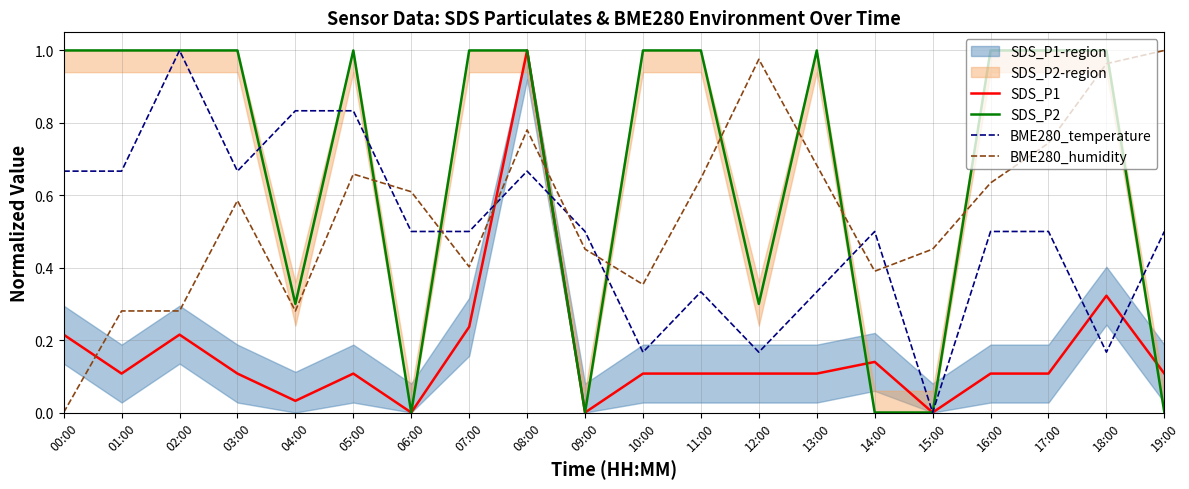

Reading right to left, what are all the values shown in this chart?

SDS_P1: 0.1	0.3	0.1	0.1	0.0	0.1	0.1	0.1	0.1	0.1	0.0	1.0	0.2	0.0	0.1	0.0	0.1	0.2	0.1	0.2
SDS_P2: 0.0	1.0	1.0	1.0	0.0	0.0	1.0	0.3	1.0	1.0	0.0	1.0	1.0	0.0	1.0	0.3	1.0	1.0	1.0	1.0
BME280_temperature: 0.5	0.2	0.5	0.5	0.0	0.5	0.3	0.2	0.3	0.2	0.5	0.7	0.5	0.5	0.8	0.8	0.7	1.0	0.7	0.7
BME280_humidity: 1.0	1.0	0.7	0.6	0.5	0.4	0.7	1.0	0.6	0.4	0.5	0.8	0.4	0.6	0.7	0.3	0.6	0.3	0.3	0.0